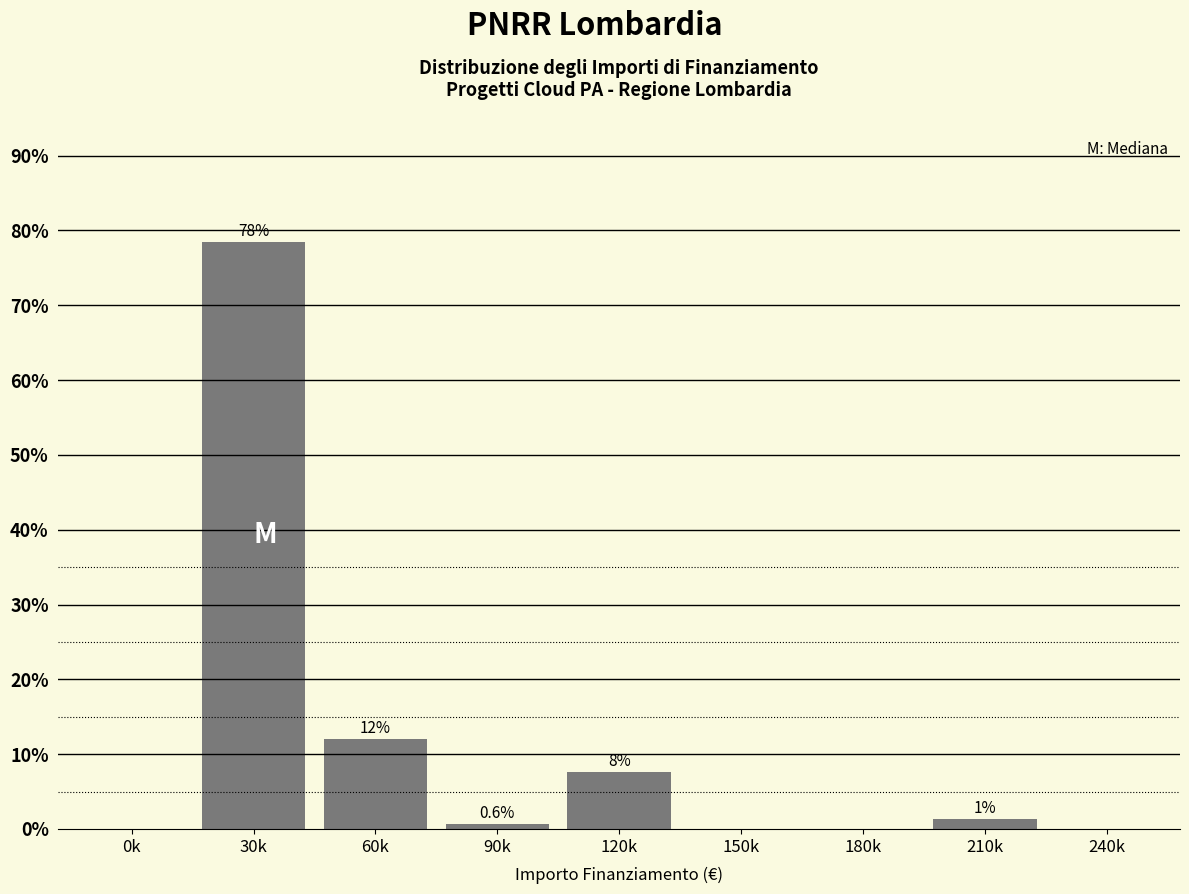

Are the bars horizontal?

No